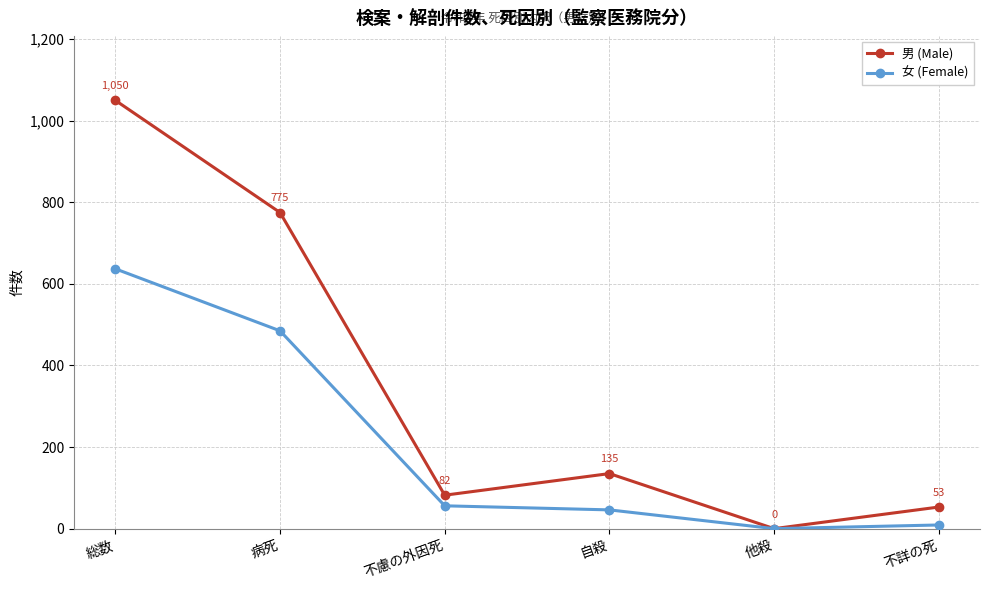

Where does the 女 (Female) series first go above 56?

総数